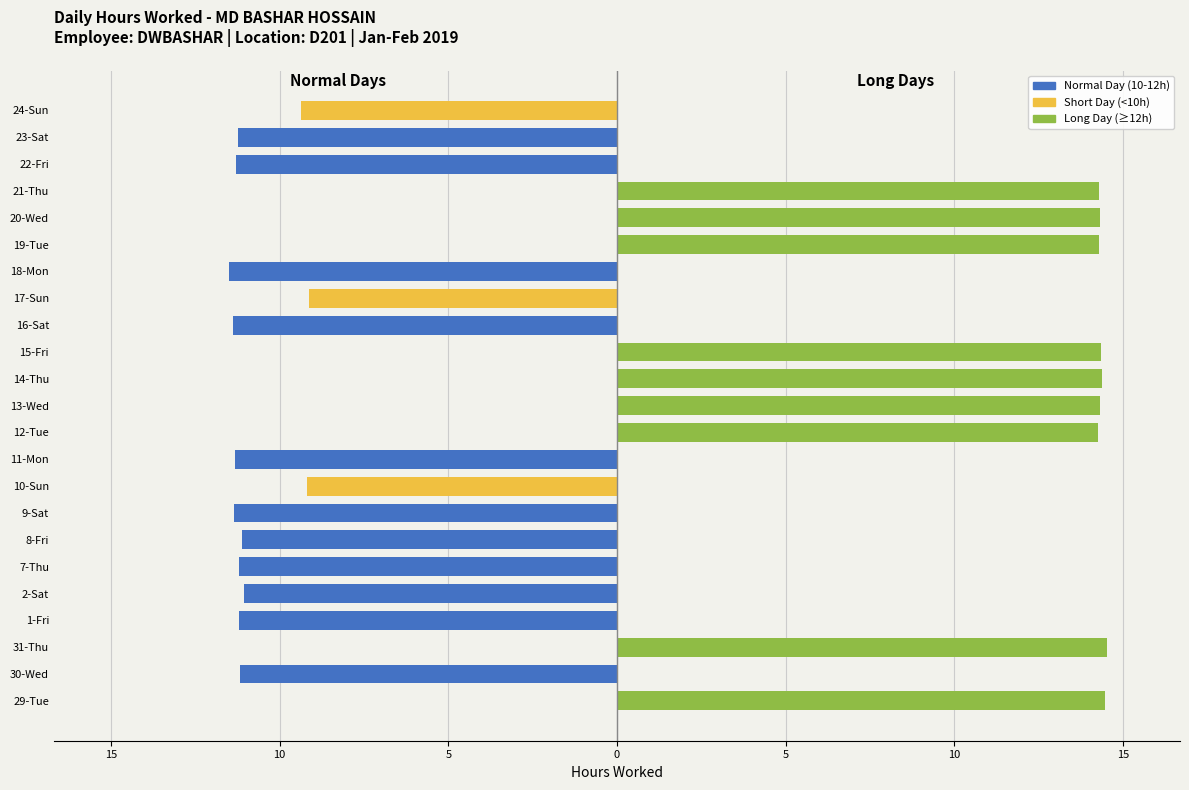

Are the bars grouped side by side (vs. stacked)?

Yes